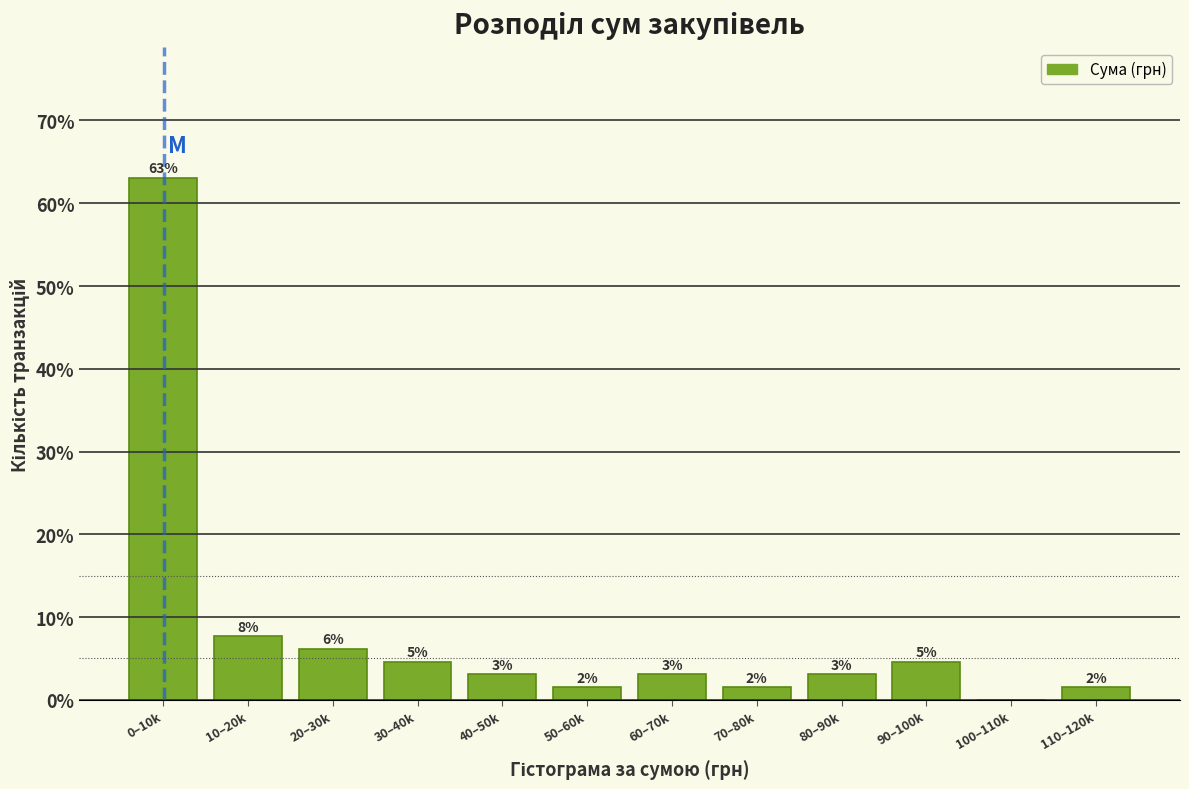

Are the bars horizontal?

No